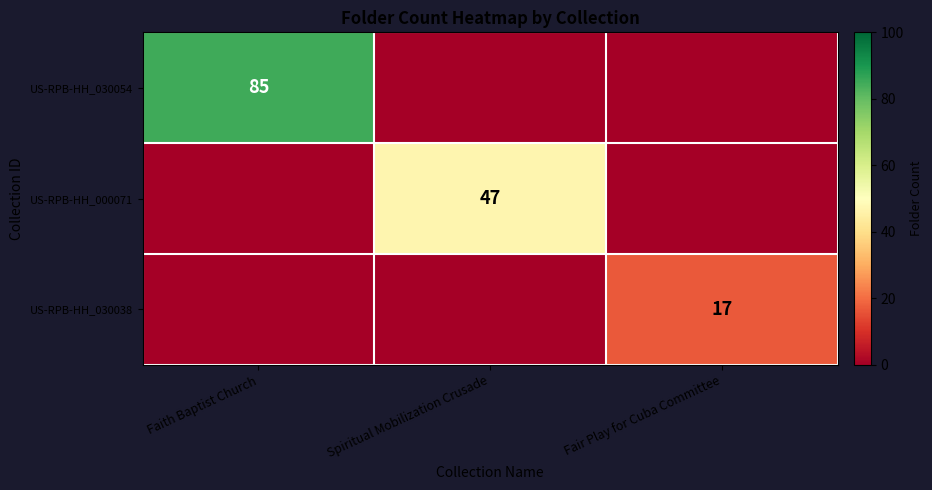

At how many categories does at least one series exceed 1?

3